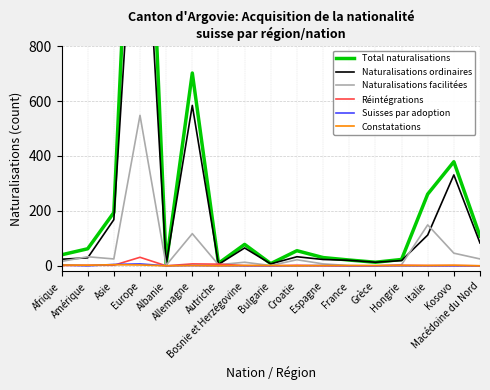

What is the difference between the maximum and minimum values in the Suisses par adoption series?

7